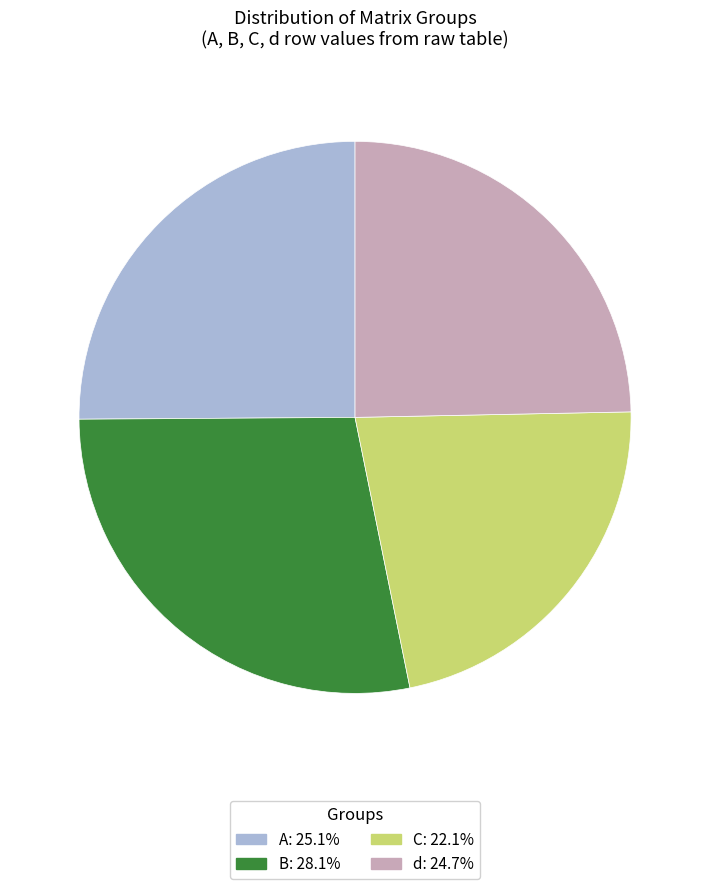

Which slice is the largest?

B